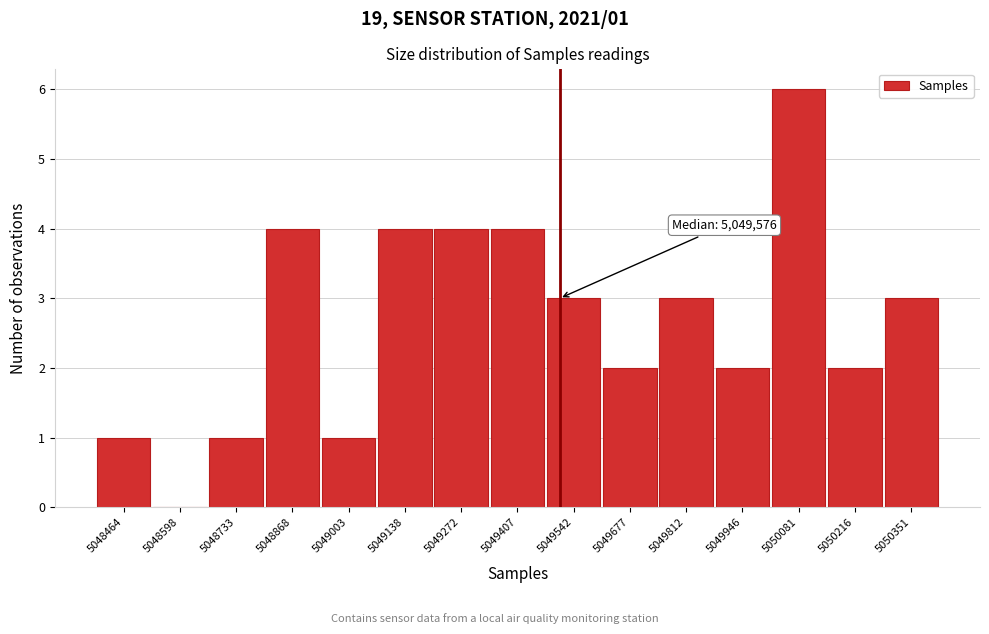

Reading right to left, extract all data points from this chart.

5050351=3	5050216=2	5050081=6	5049946=2	5049812=3	5049677=2	5049542=3	5049407=4	5049272=4	5049138=4	5049003=1	5048868=4	5048733=1	5048598=0	5048464=1